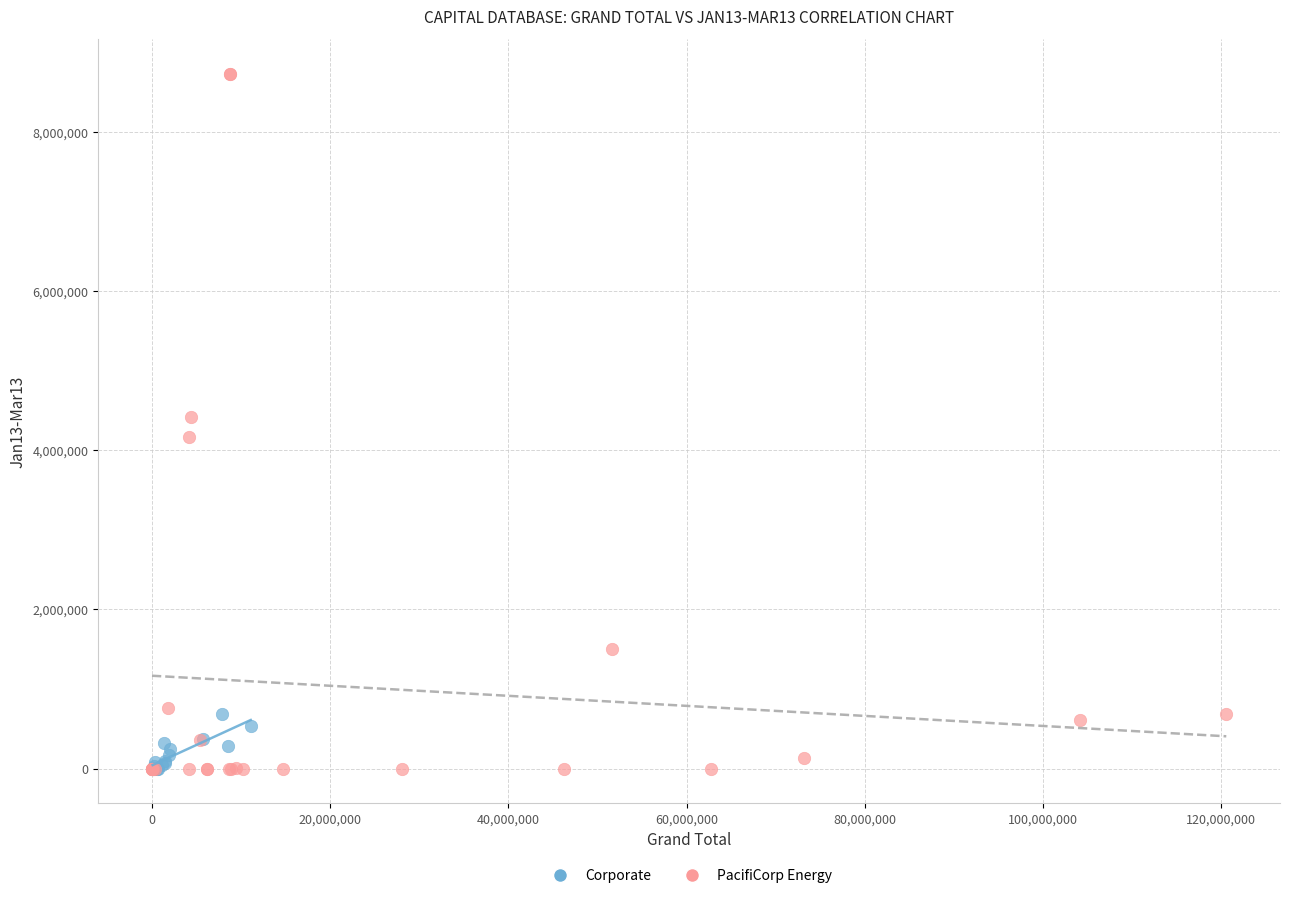

Which series has the largest Y range (max minus min)?

PacifiCorp Energy